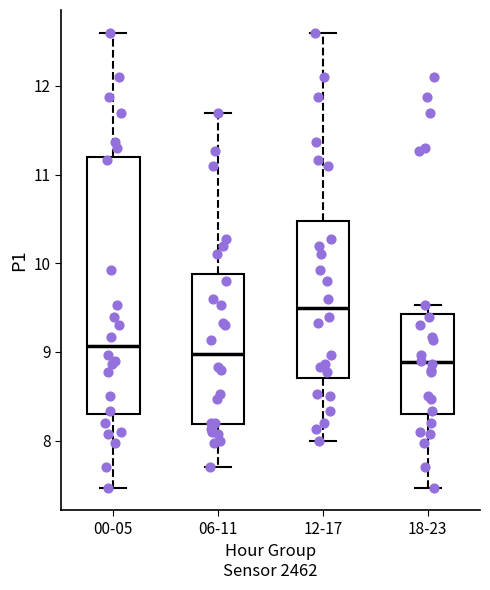

Comparing the boxes themselves (not the whiskers), which one is the tallest?

00-05